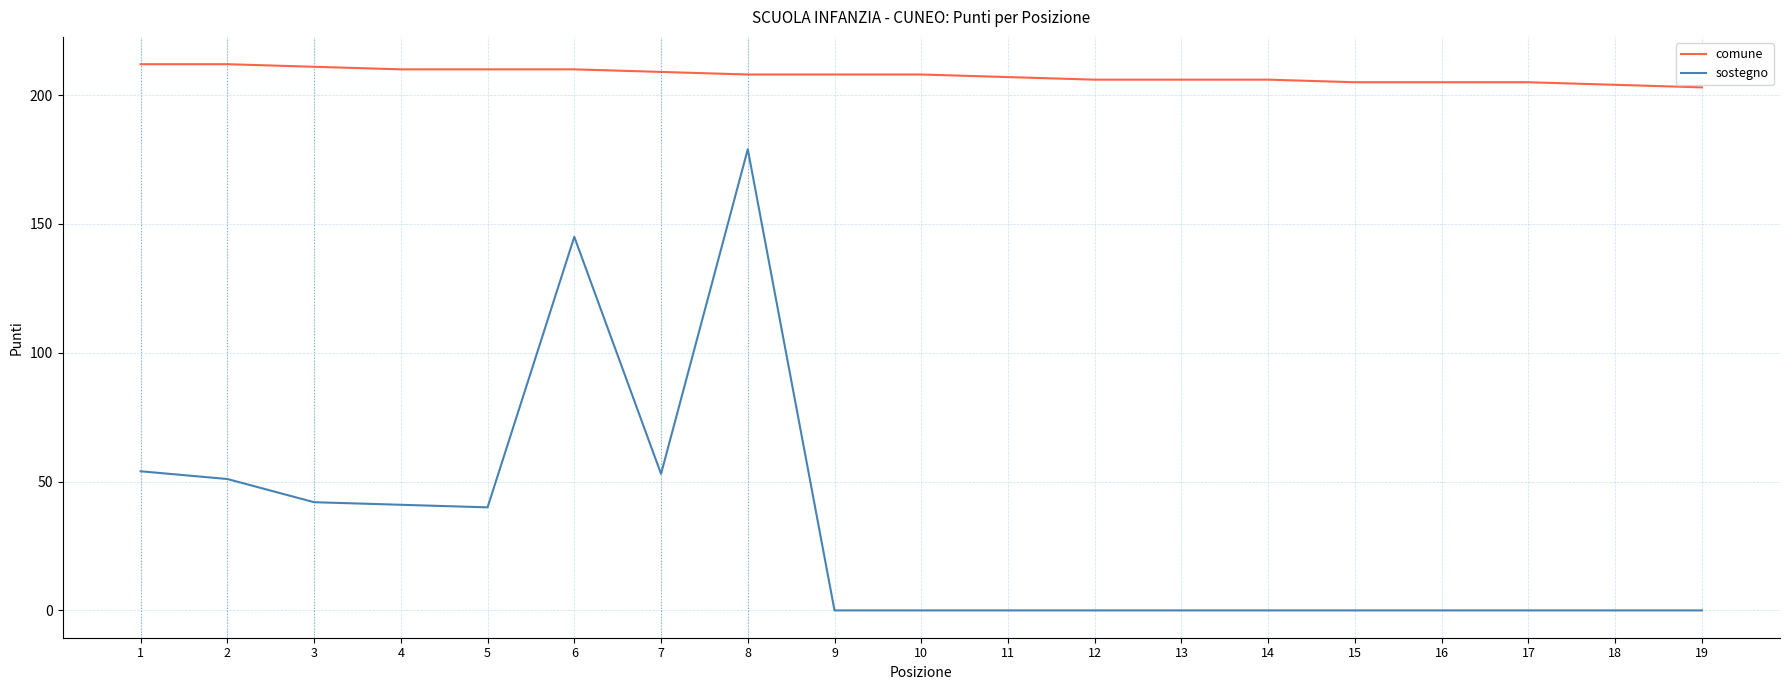

What value does the comune series have at 7?

209